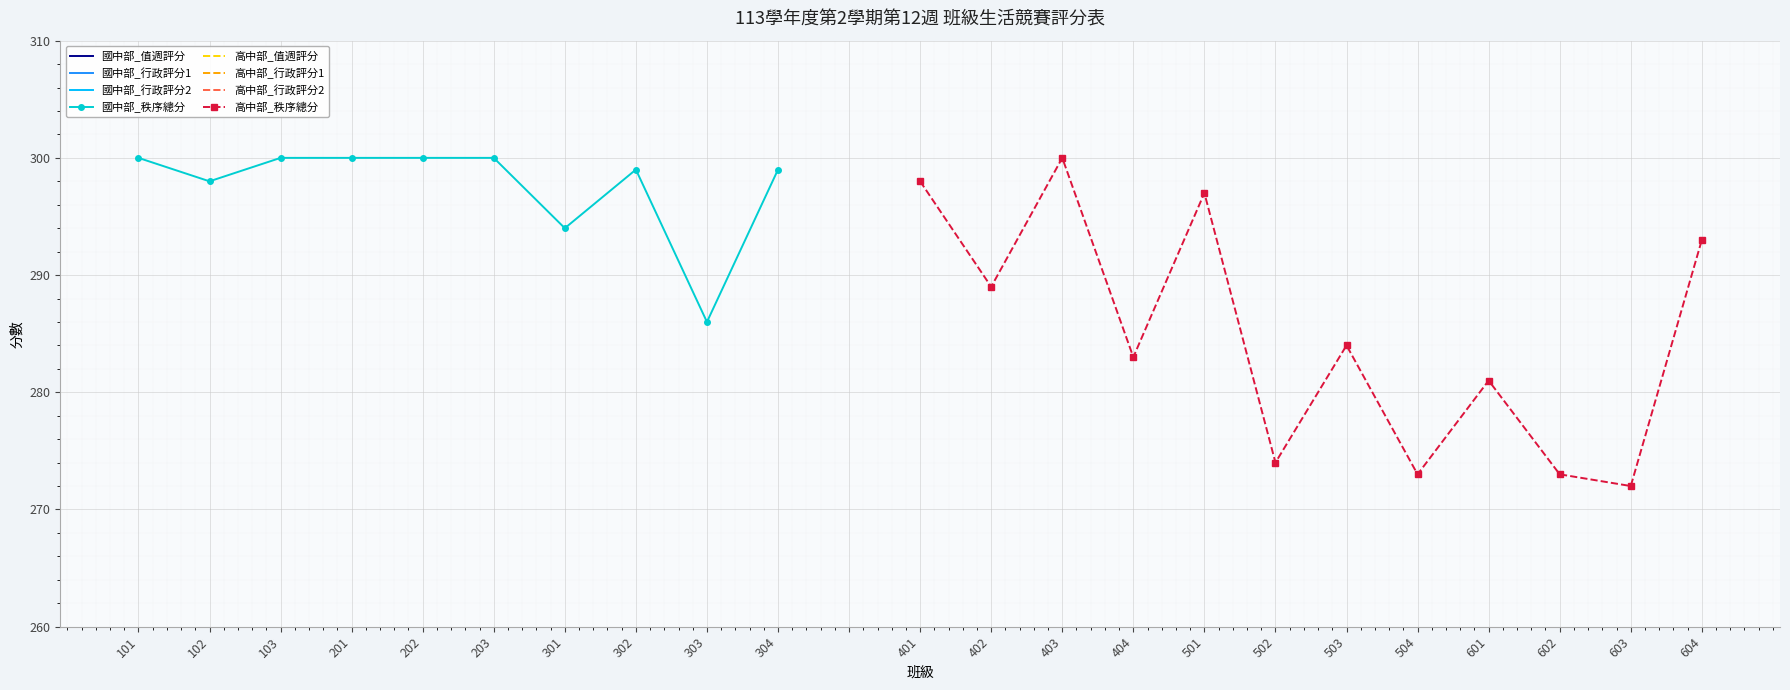

What is the sum of the 國中部_行政評分1 values at 202 and 103?

200